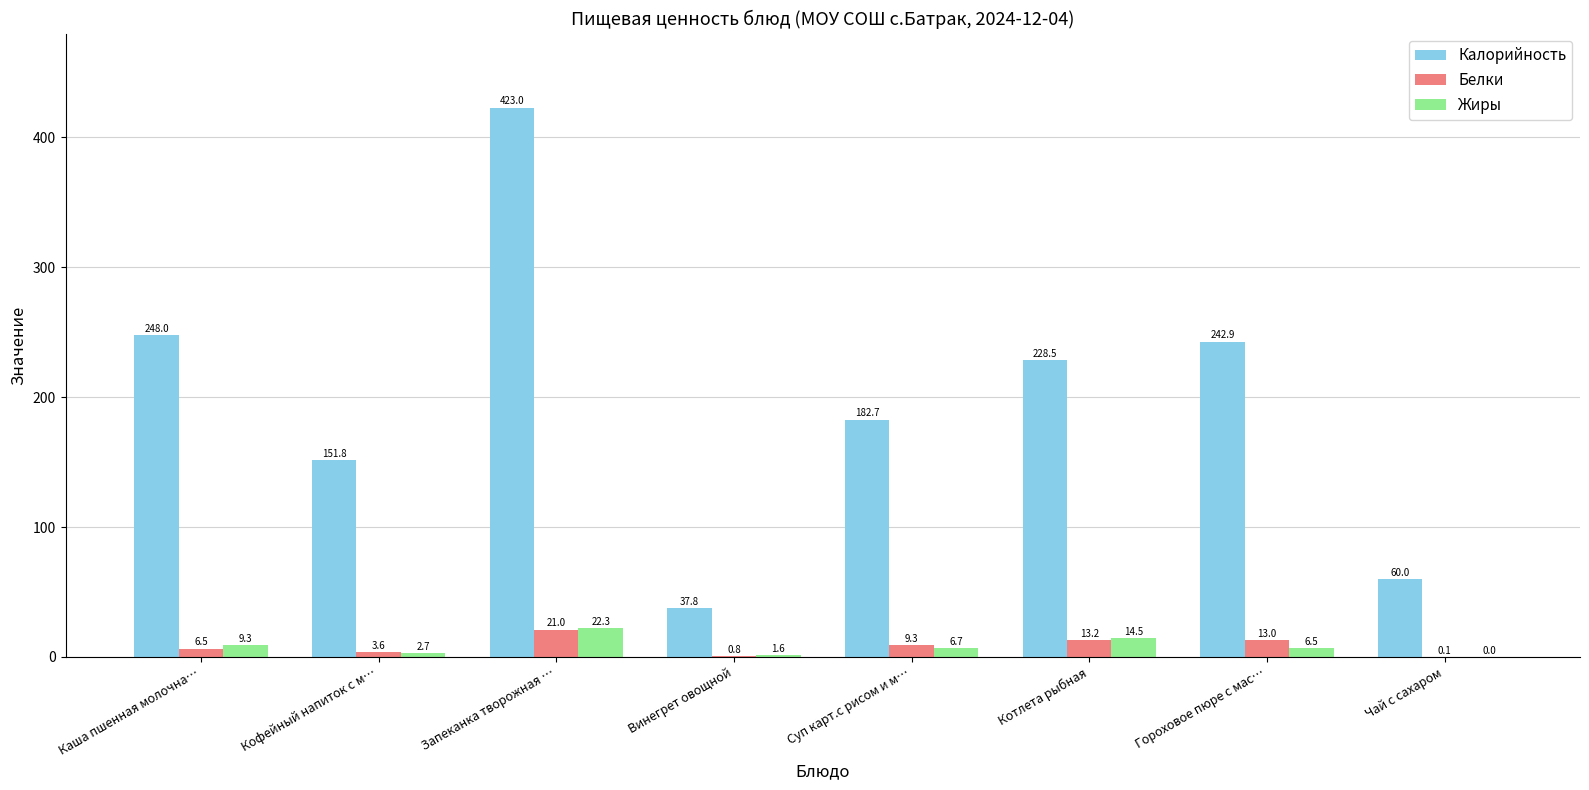

Is it true that Калорийность equals 428.2 at Каша пшенная молочна…?

False